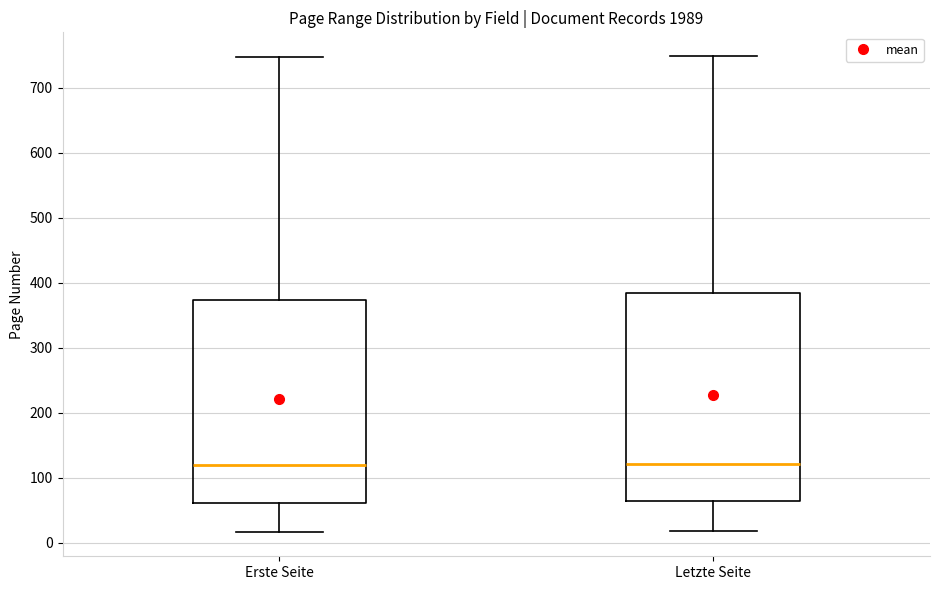

Reading left to right, transcribe this box plot: for each box, give where its median line is, the range the box spans, and where its two whiskers end, as read against the y-axis. The values are not printed on the chart, so give them approximately, as read against the axis.

Erste Seite: median 120, box 60 to 370, whiskers 20 to 750
Letzte Seite: median 120, box 60 to 390, whiskers 20 to 750